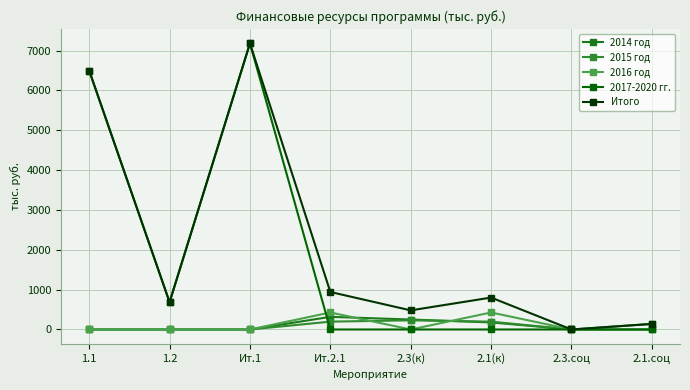

Where does the Итого series first go above 801?

1.1